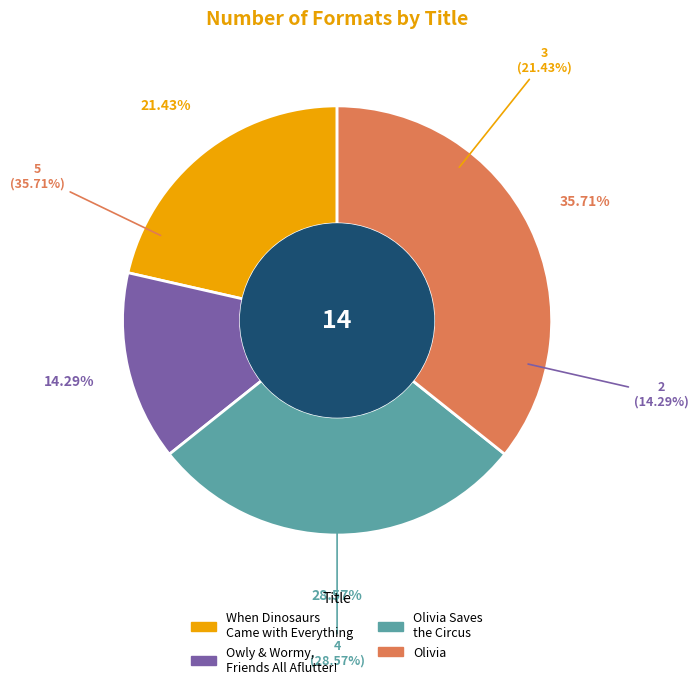

What is the total percentage of When Dinosaurs Came with Everything and Olivia?

57.1%